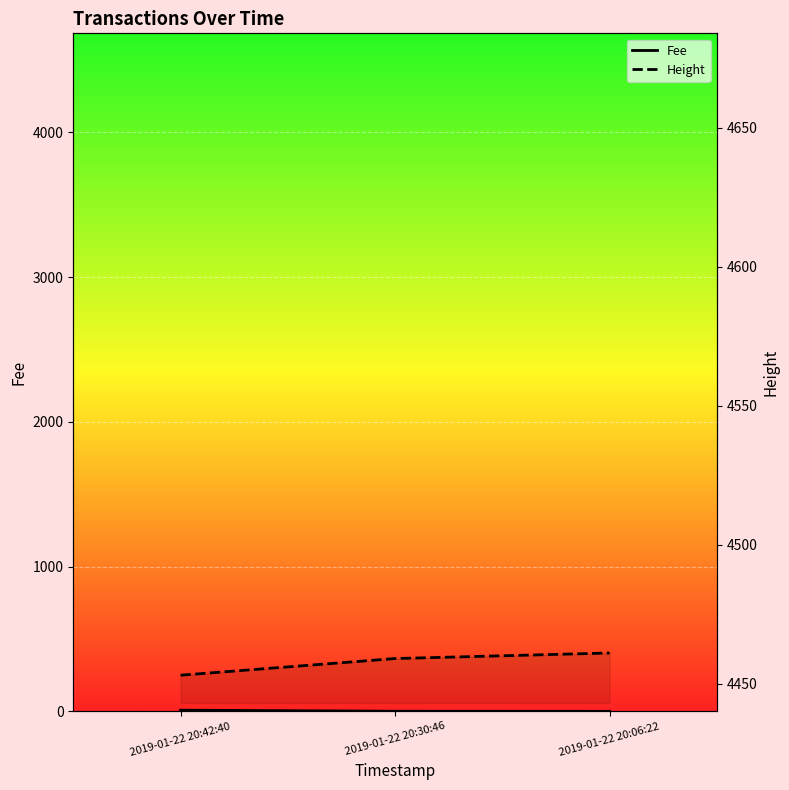

Reading right to left, transcribe all the data shown in this chart.

Fee: 2019-01-22 20:06:22=0.1	2019-01-22 20:30:46=0.7	2019-01-22 20:42:40=8.0
Height: 2019-01-22 20:06:22=4461.0	2019-01-22 20:30:46=4459.0	2019-01-22 20:42:40=4453.0